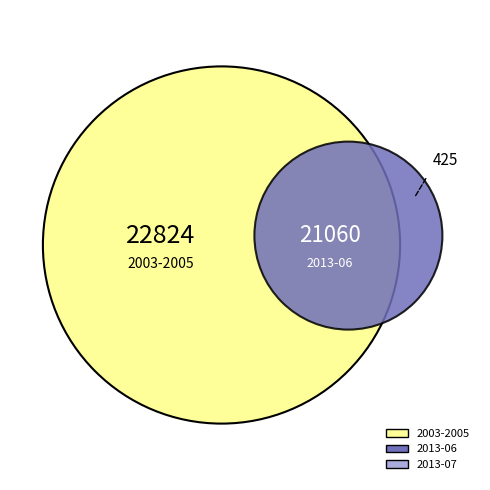

To the nearest percent, what percentage of the pie is 2013-06?

32%